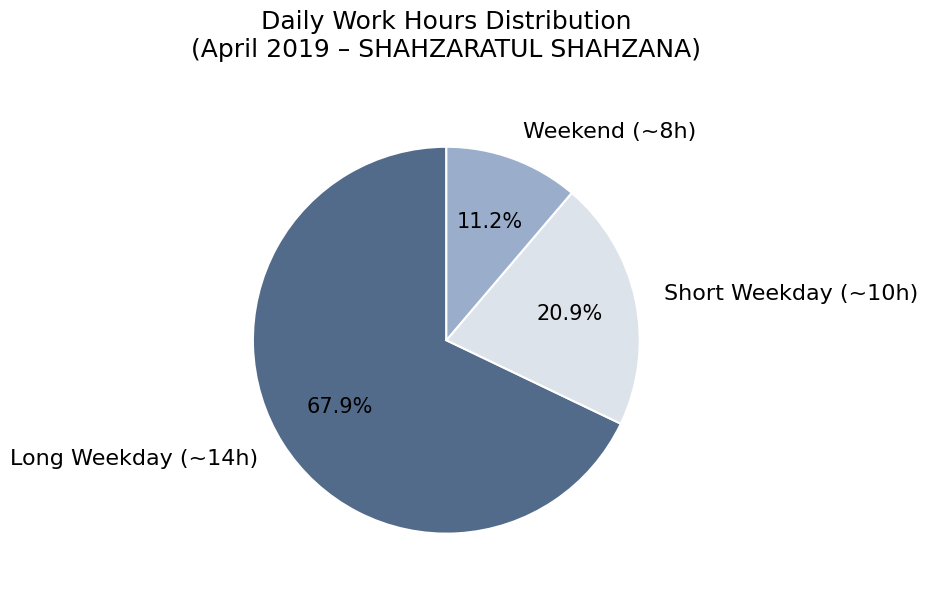

Combined, do Long Weekday (~14h) and Weekend (~8h) account for over 50%?

Yes